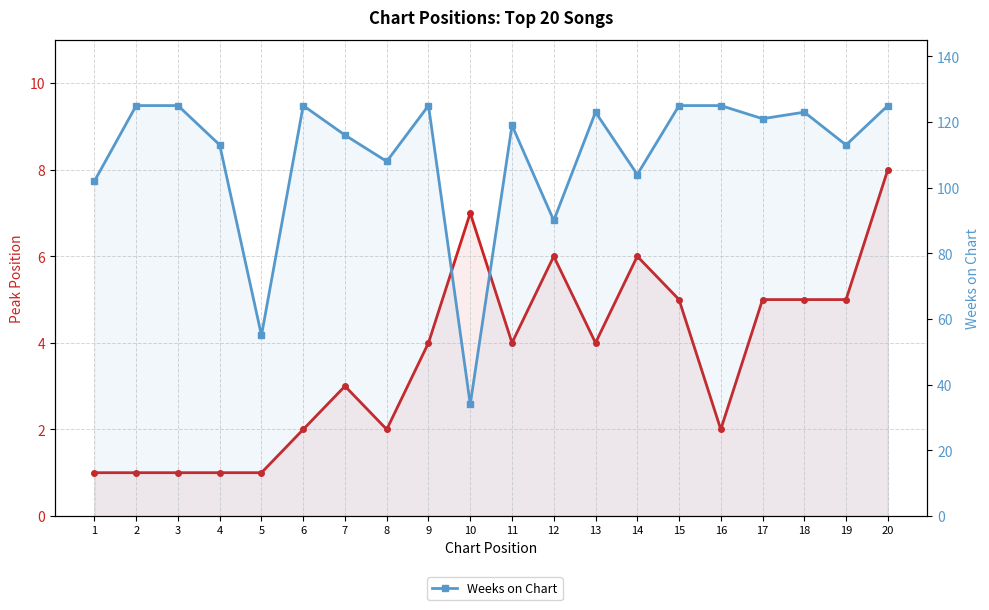

At which label does Weeks on Chart first exceed 121?

2